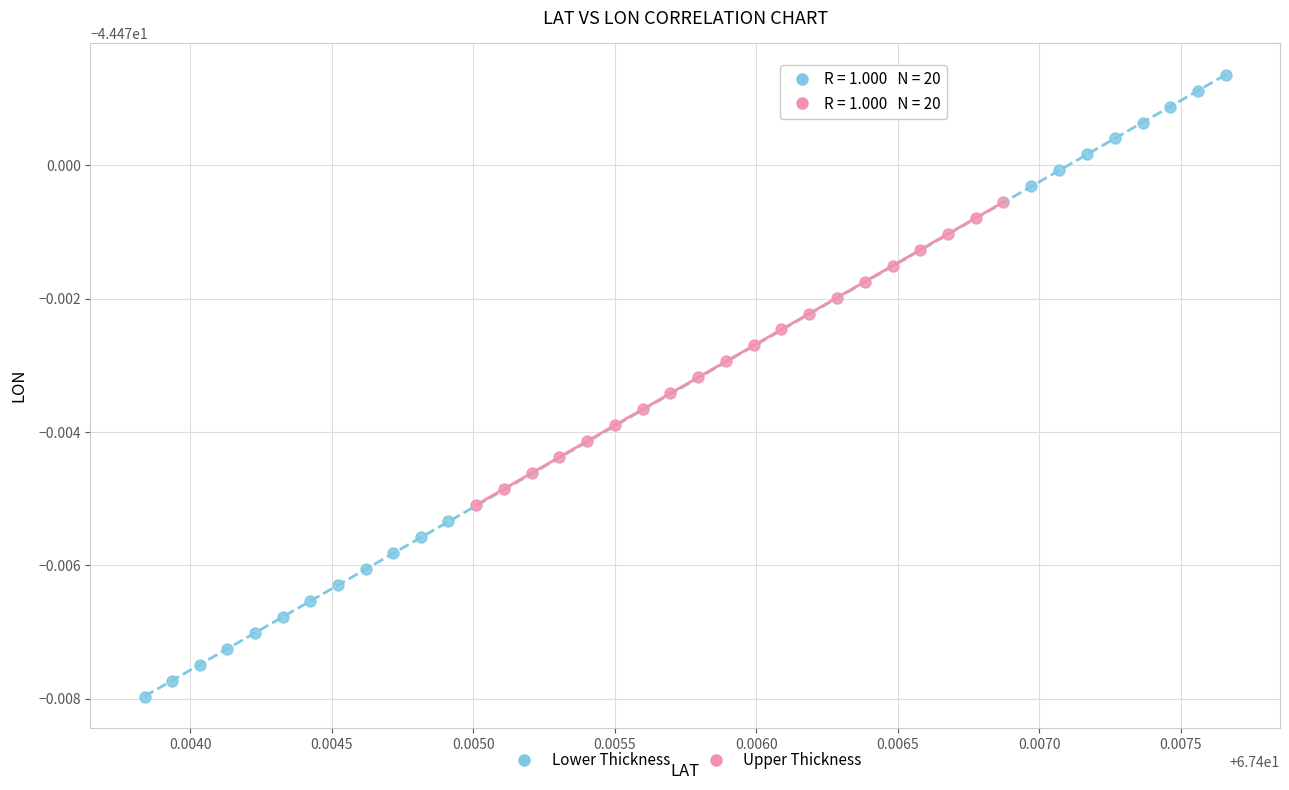

Which series contains the lowest Y value?

Lower Thickness